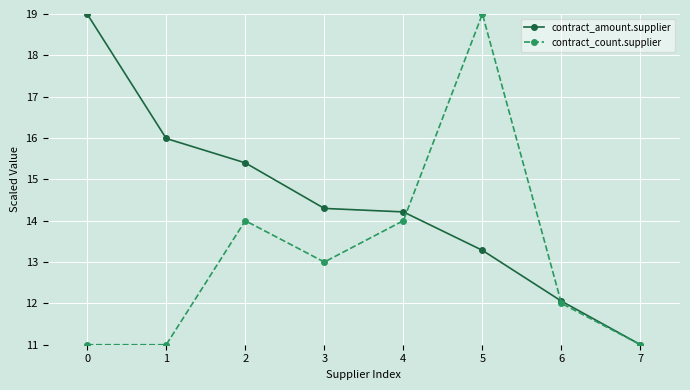

What is the difference between the contract_count.supplier values at 5 and 6?

7.0